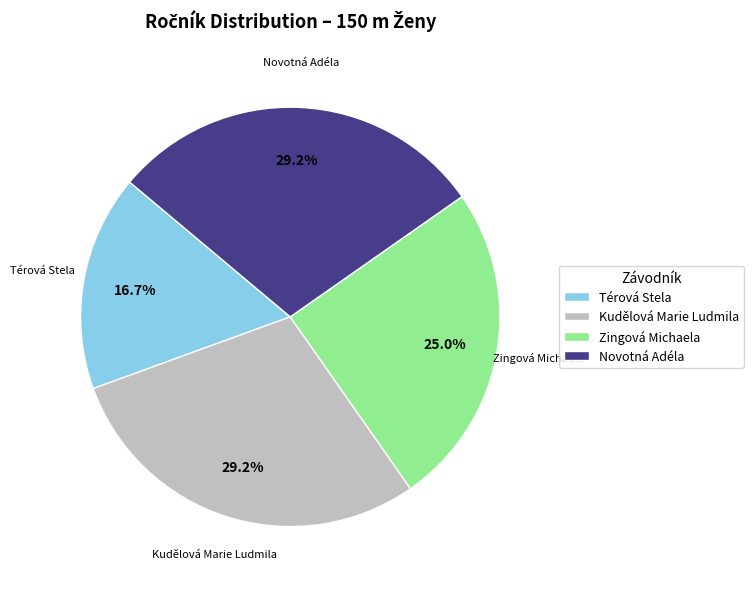

Which category has the smallest portion of the pie?

Térová Stela